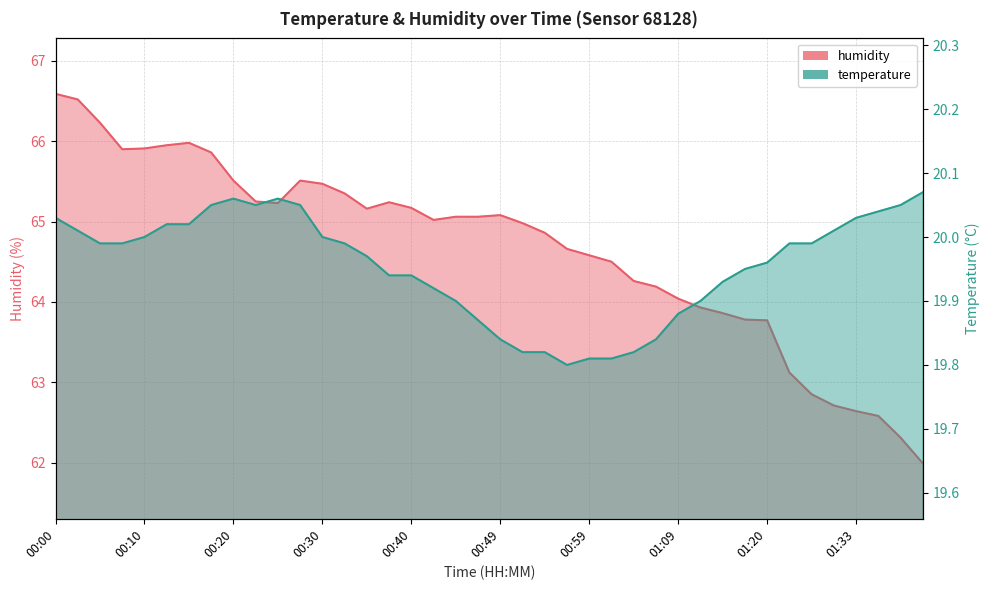

At 00:45, list the series in order from smallest to largest.

temperature, humidity